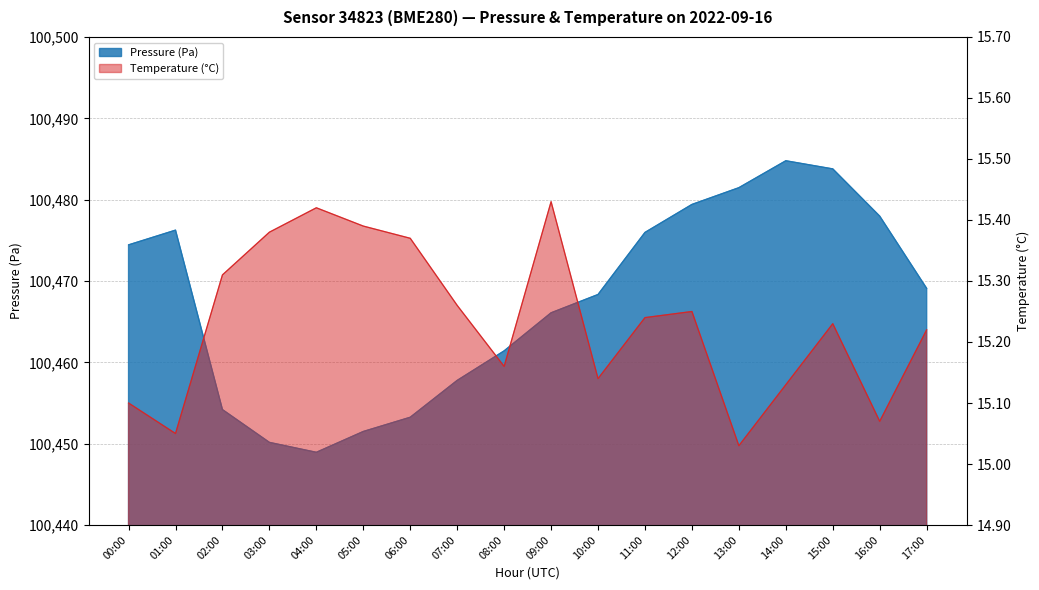

What is the value of the pressure point at the 13th from the left?

100479.4